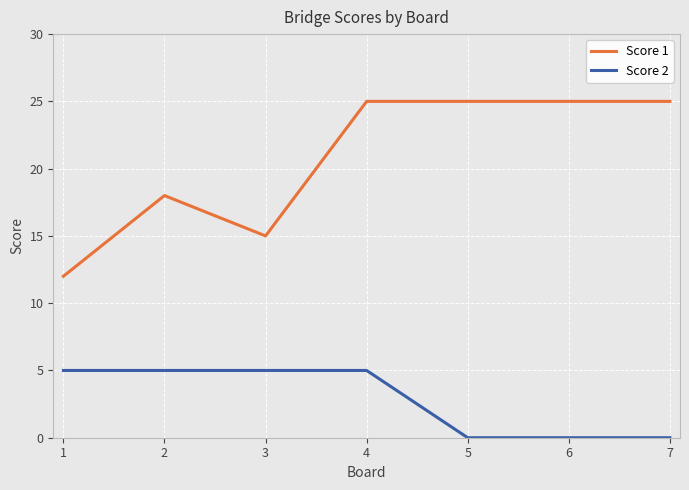

What is the sum of the Score 1 values at 6 and 4?

50